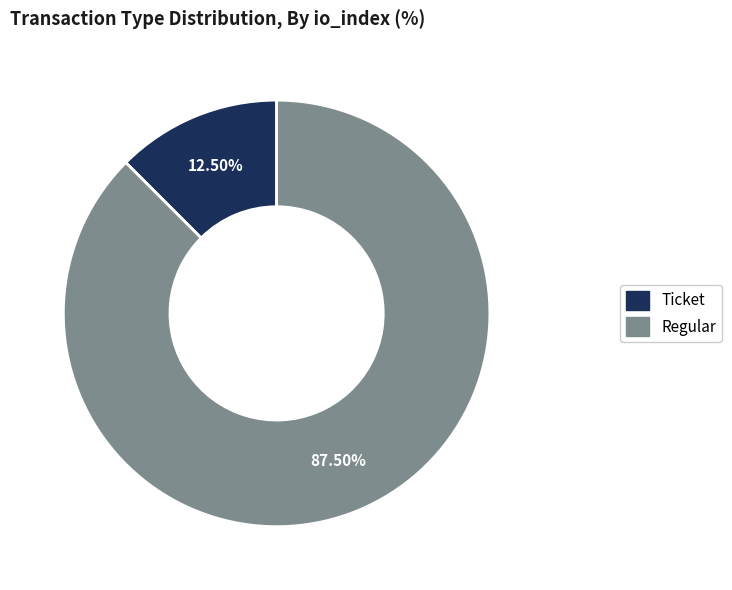

To the nearest percent, what is the average slice percentage?

50%